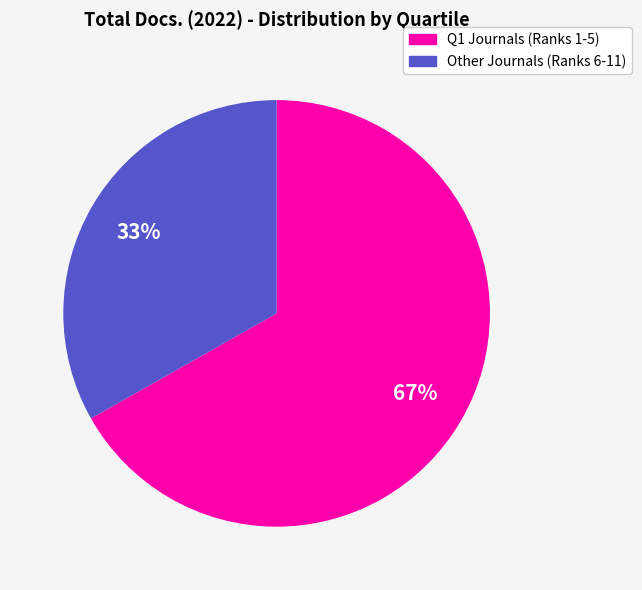

Does any single category account for the majority?

Yes